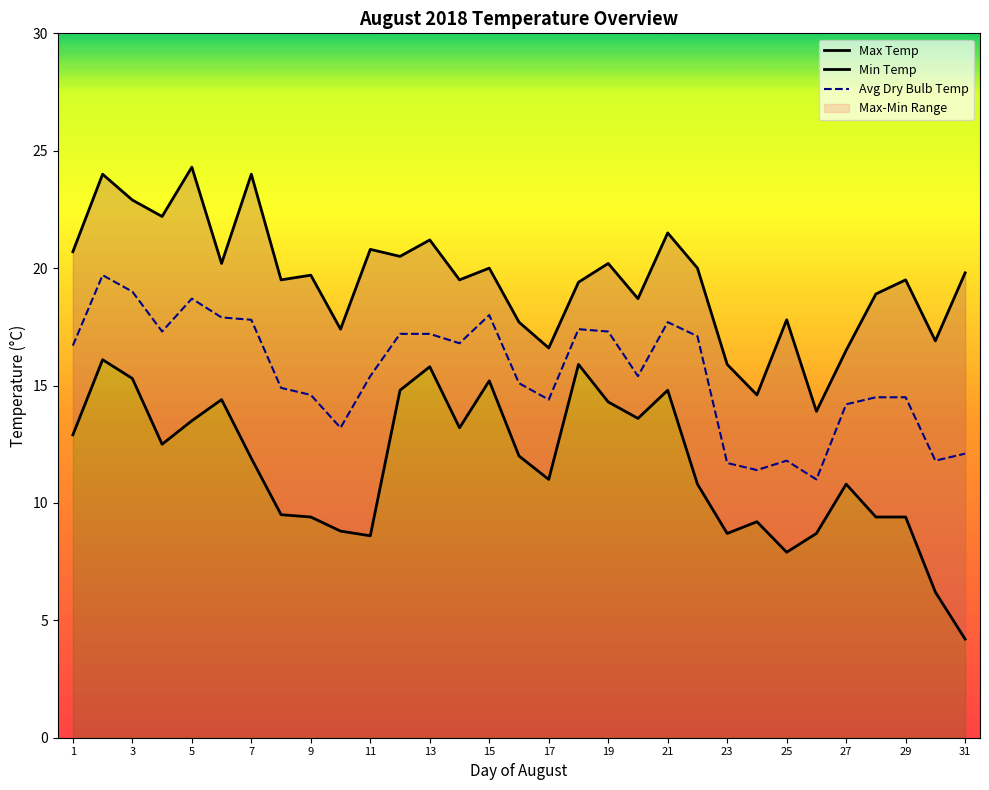

The value of Avg Dry Bulb Temp at 9 is 14.6. True or false?

True